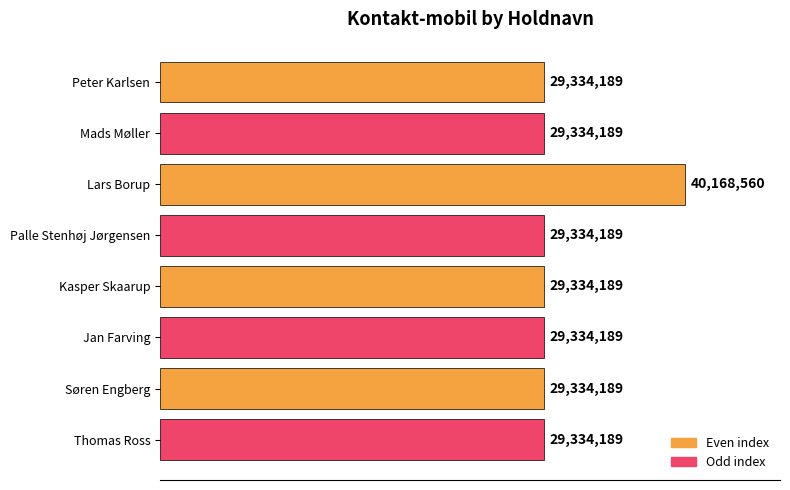

List the labels in order of value, smallest first.

Peter Karlsen, Mads Møller, Palle Stenhøj Jørgensen, Kasper Skaarup, Jan Farving, Søren Engberg, Thomas Ross, Lars Borup